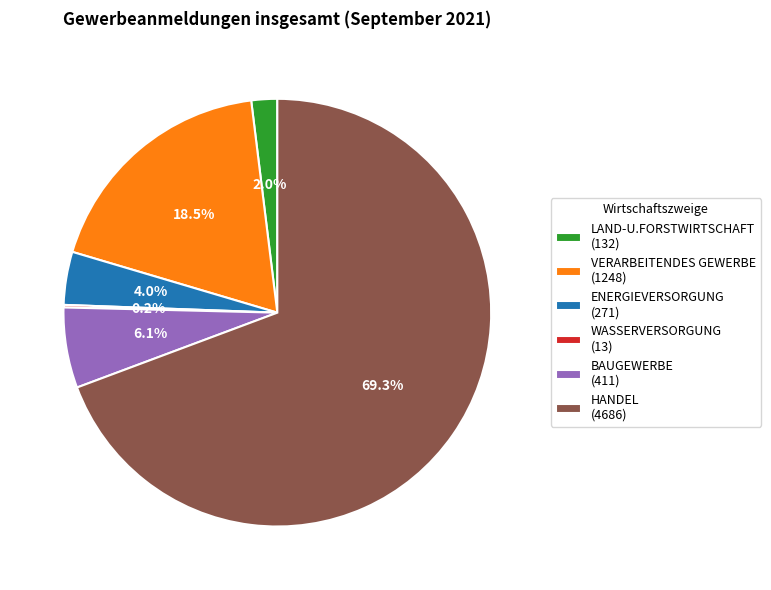

Does HANDEL (4686) account for over 50% of the chart?

Yes